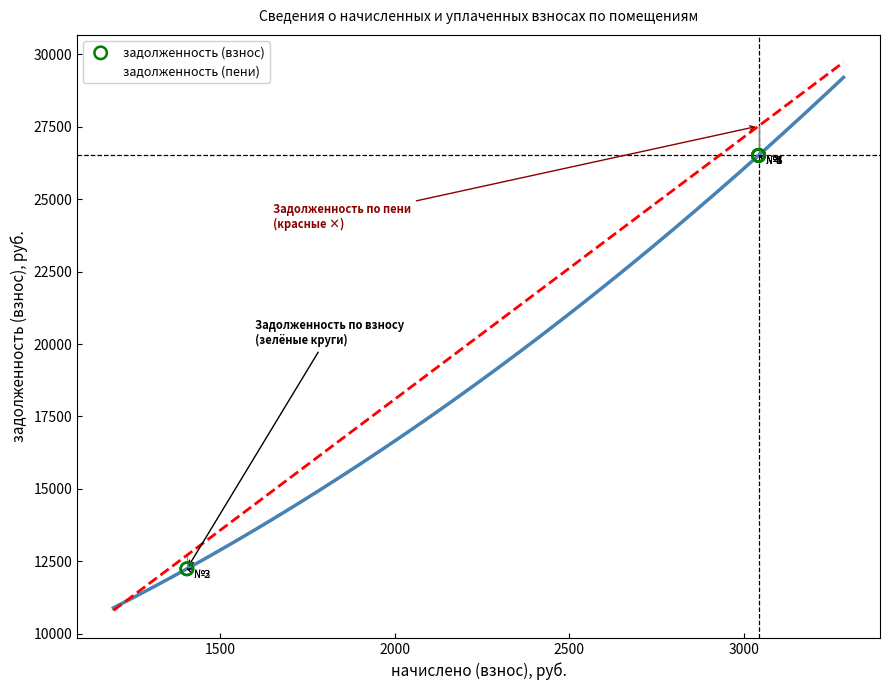

What are all the series names shown in the legend?

задолженность (взнос), задолженность (пени)